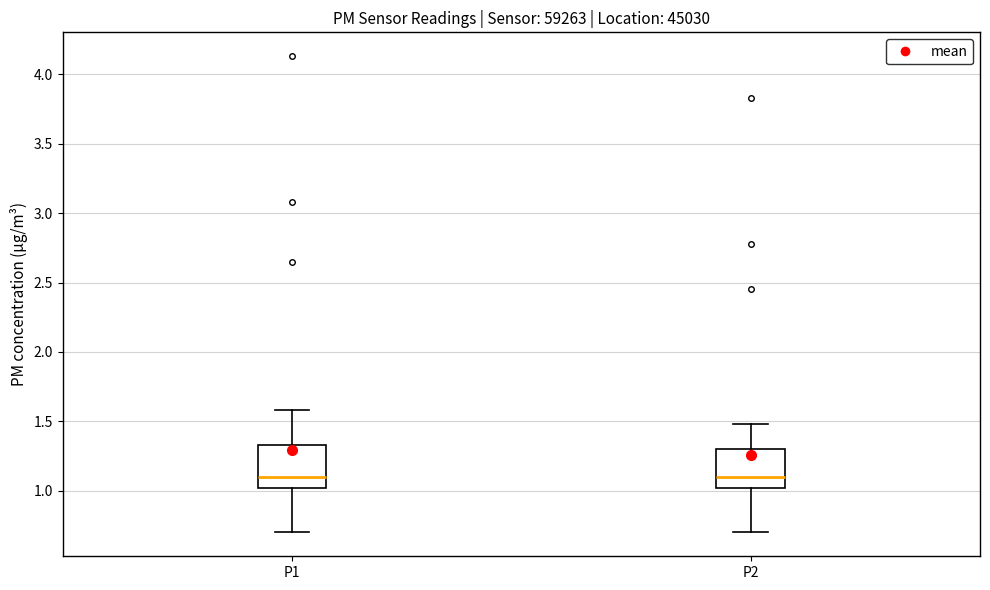

Where is the upper edge of the box for P1 on the y-axis? The values are not printed on the chart, so give them approximately, as read against the axis.

1.35